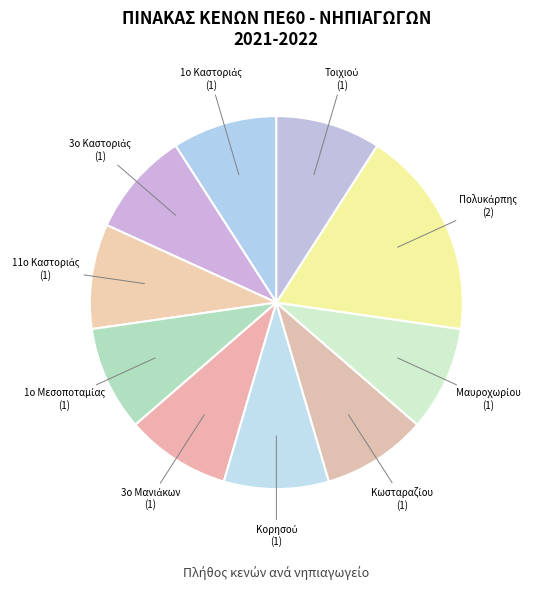

Does any single category account for the majority?

No